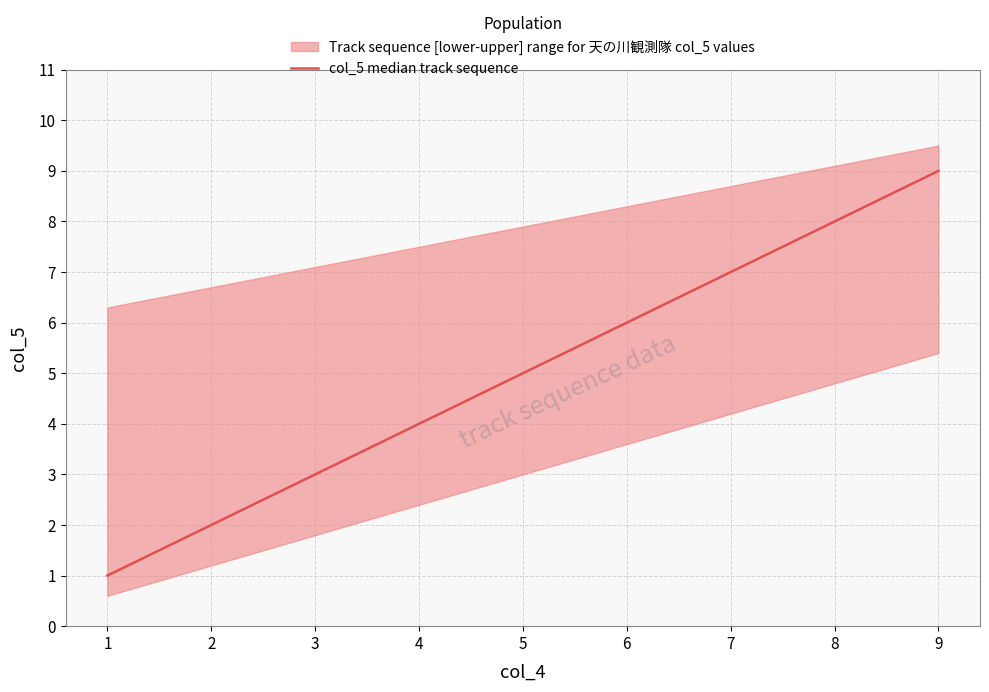

How many values are between 3 and 7?

5